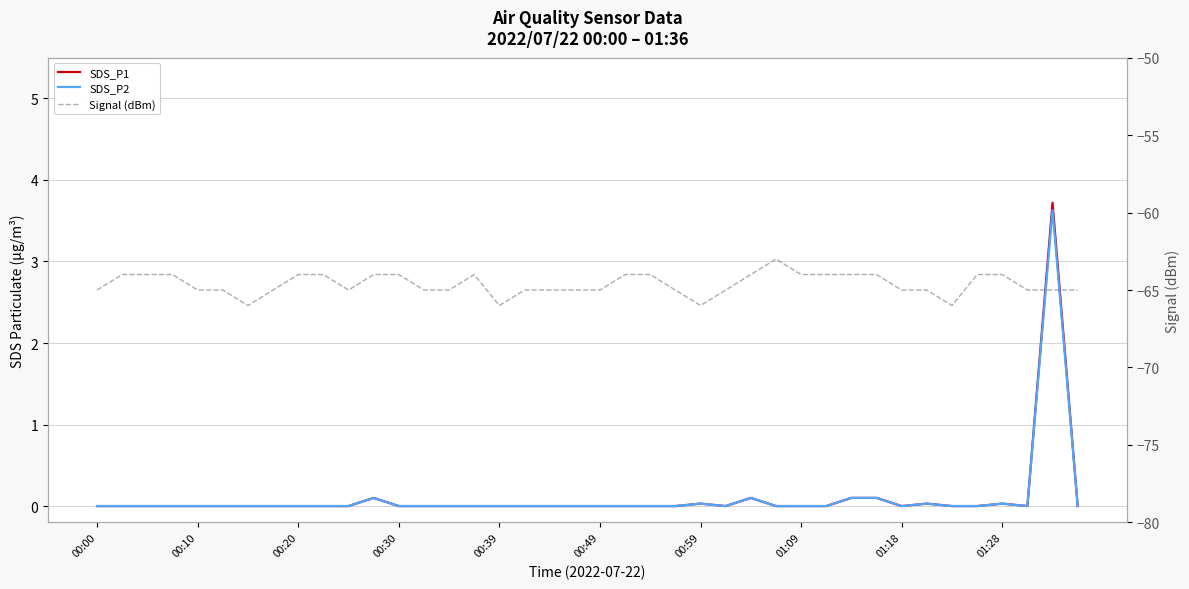

How many positive values does the SDS_P2 series have?

8